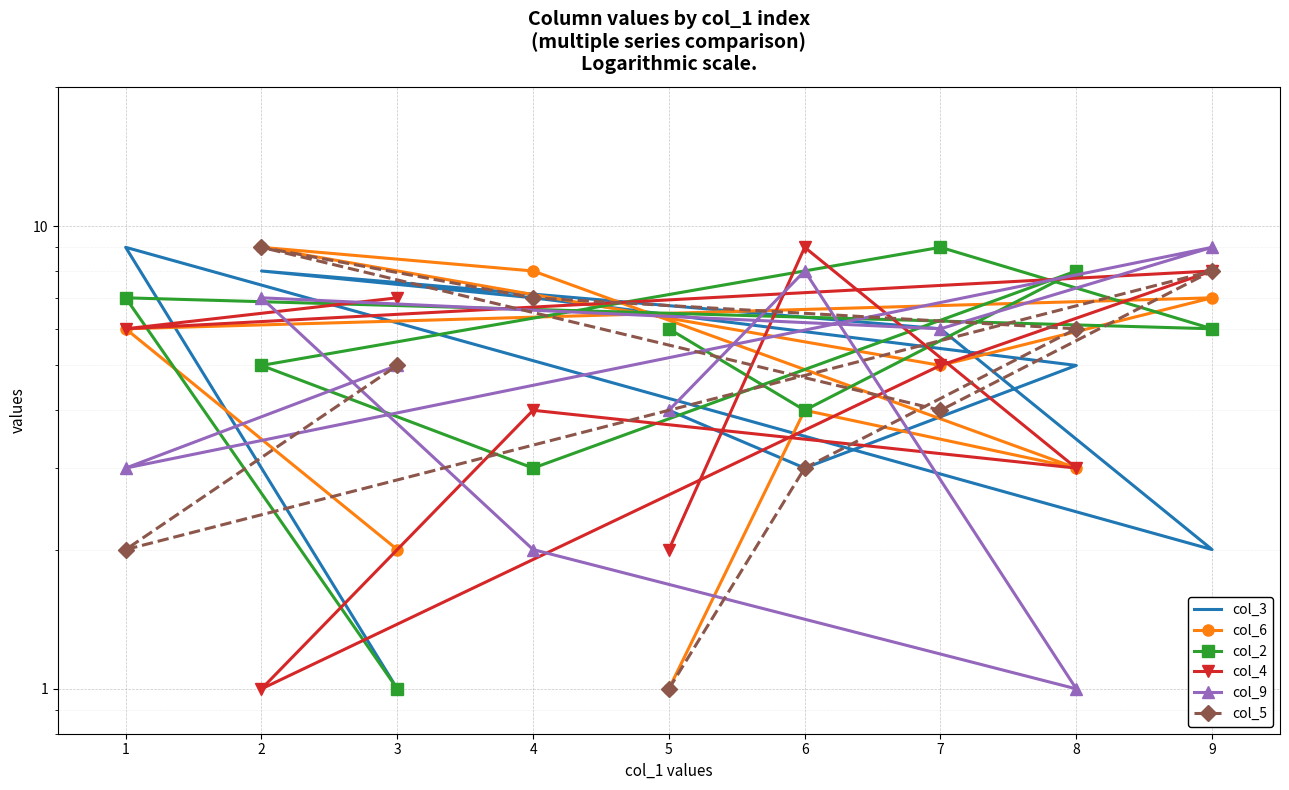

Rank the series by their maximum value, from lowest to highest.

col_3, col_6, col_2, col_4, col_9, col_5